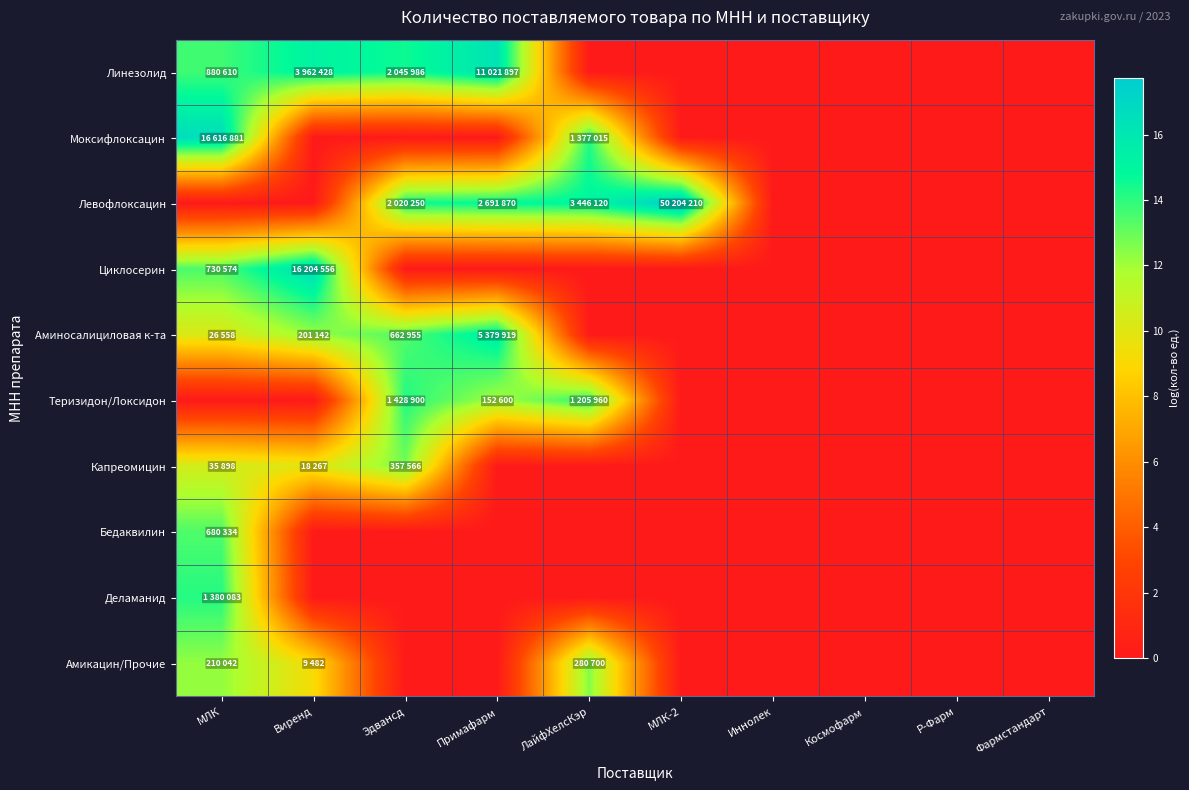

At how many categories does at least one series exceed 15?

5